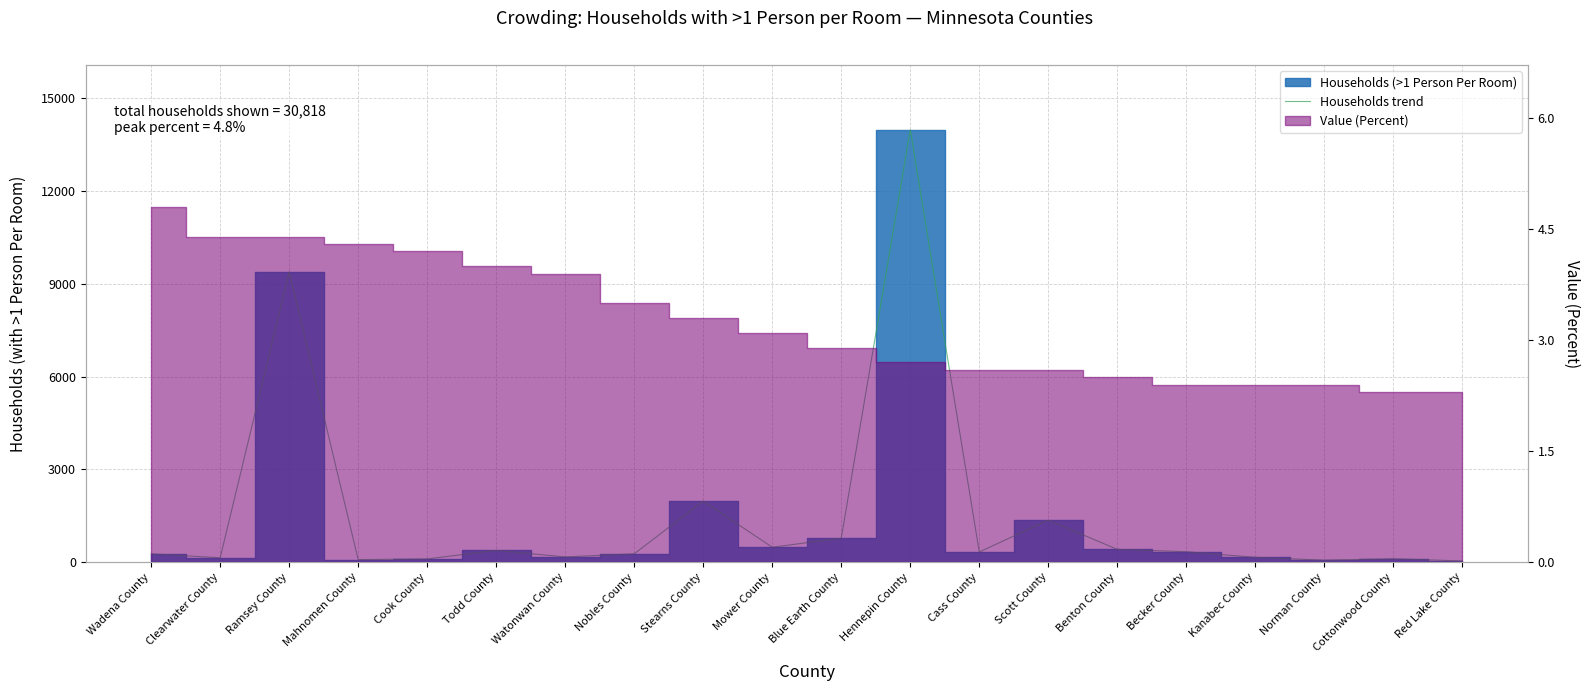

What is the change in value from Watonwan County to Hennepin County?

+13815